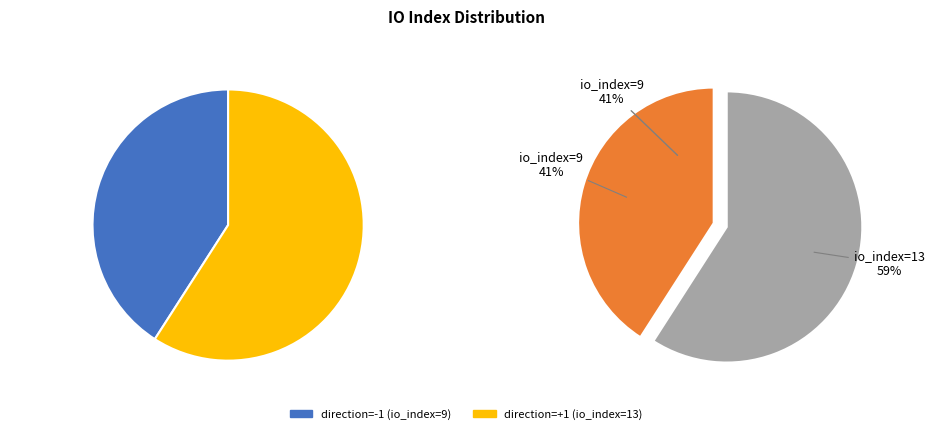

Rank the categories by value from lowest to highest.

direction=-1 (io_index=9), direction=1 (io_index=13)